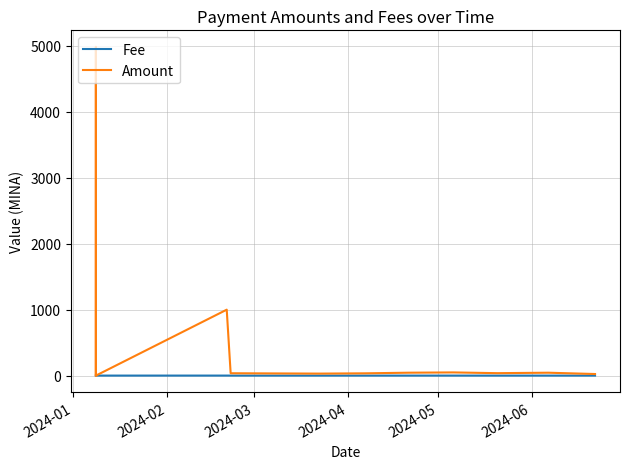

Rank the series by their average value, from highest to lowest.

Amount, Fee